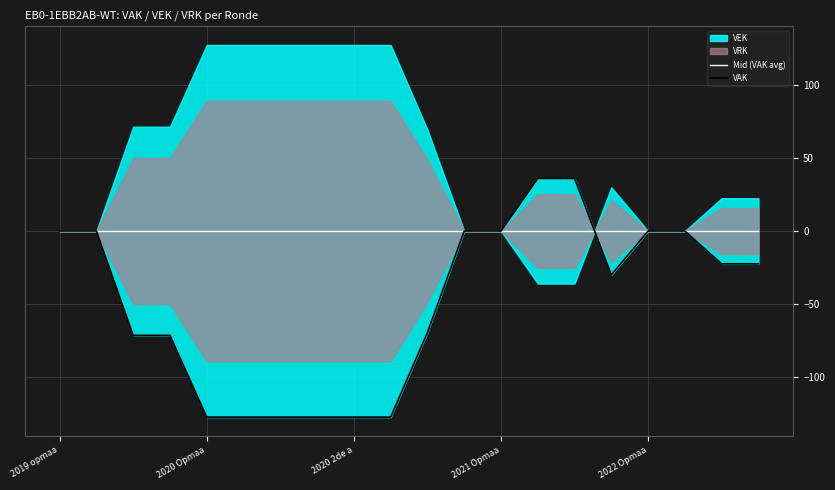

Rank the categories by Mid (VAK avg) value from highest to lowest.

2019 opmaa, 2020 Opmaa, 2020 2de a, 2021 Opmaa, 2022 Opmaa, 5, 6, 7, 8, 9, 10, 11, 12, 13, 14, 15, 16, 17, 18, 19